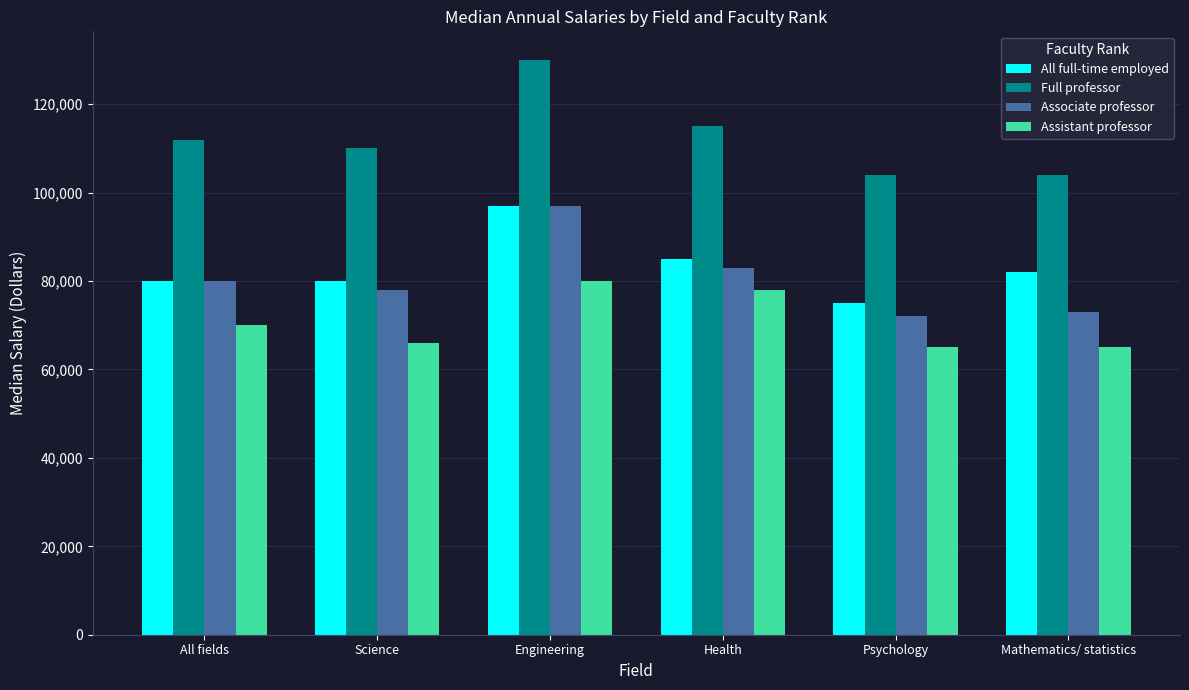

Is the value of Full professor at Science greater than the value of All full-time employed at Health?

Yes